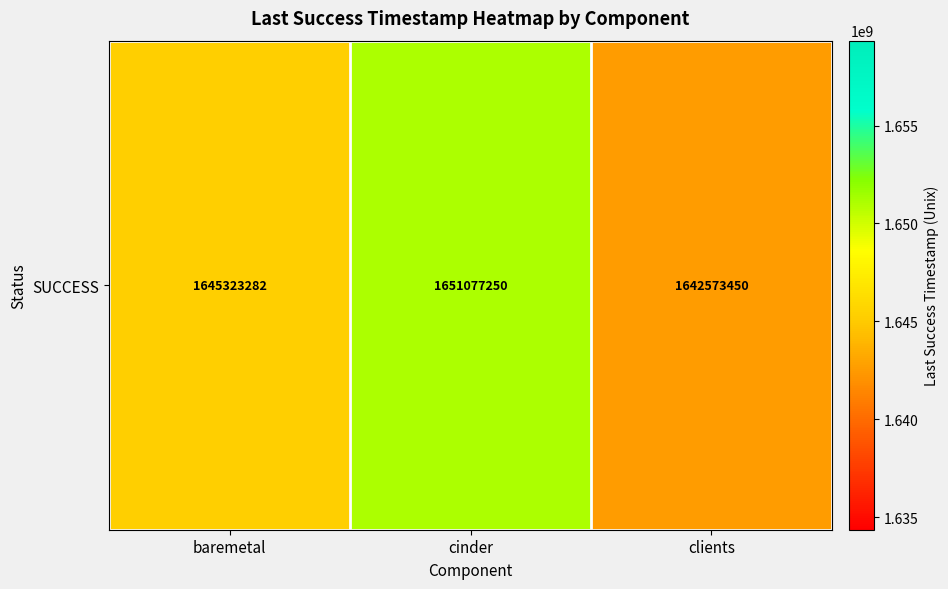

What is the change in value from cinder to clients?

-8503799.9